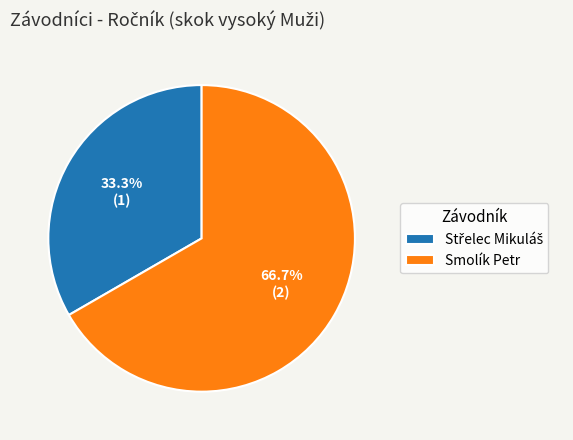

Which slice is the largest?

Smolík Petr